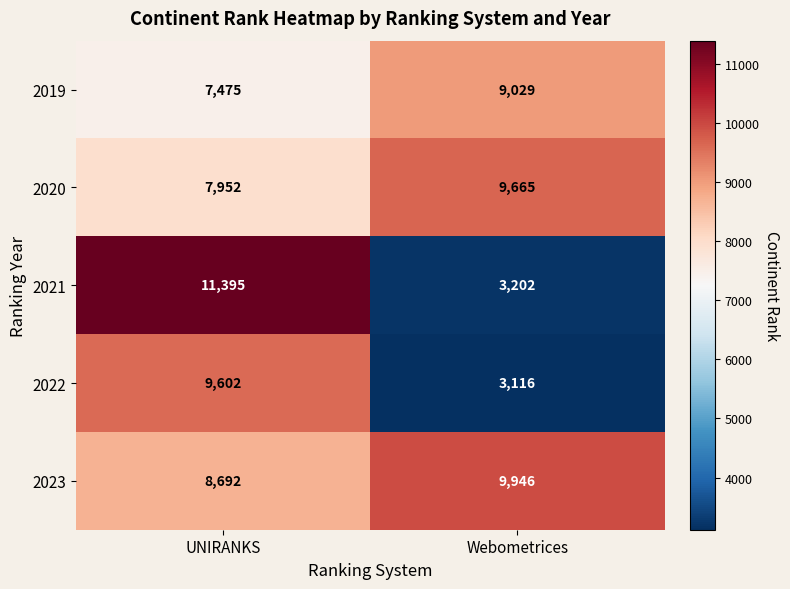

The 2023 series shows 9946 at Webometrices. True or false?

True